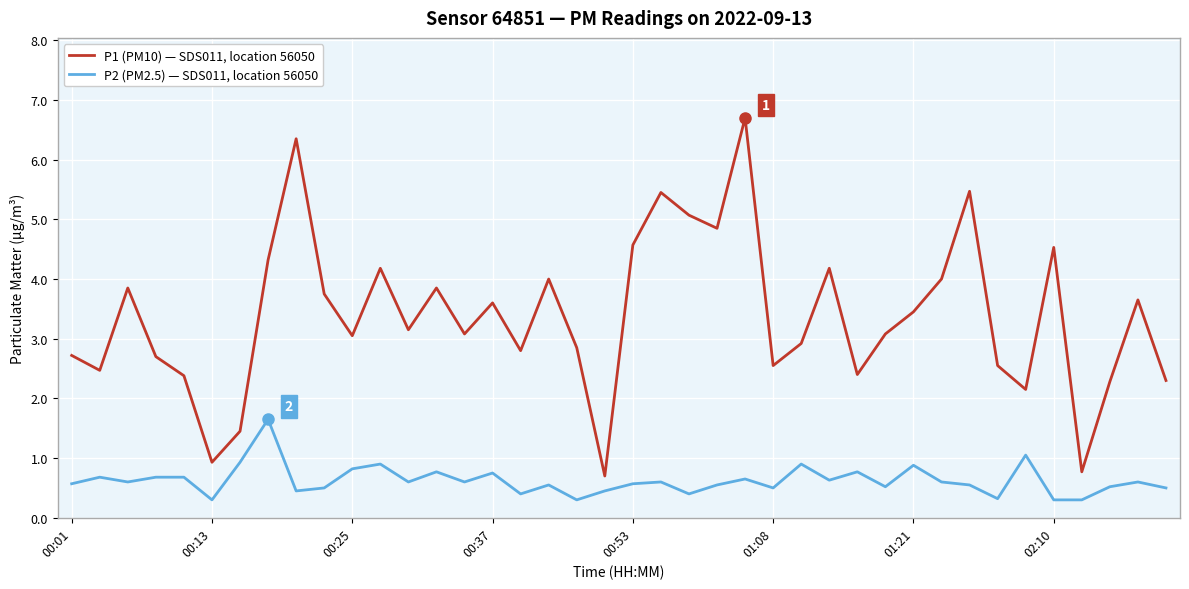

What is the difference between the maximum and minimum values in the P1 (PM10) — SDS011, location 56050 series?

6.0